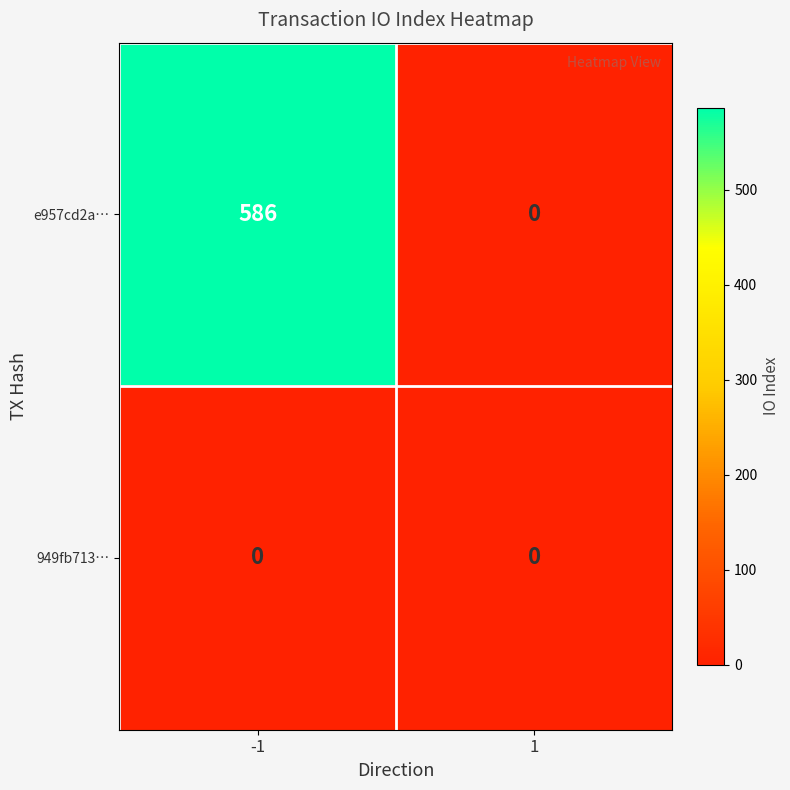

Between -1 and 1, which series saw the biggest shift?

e957cd2a…